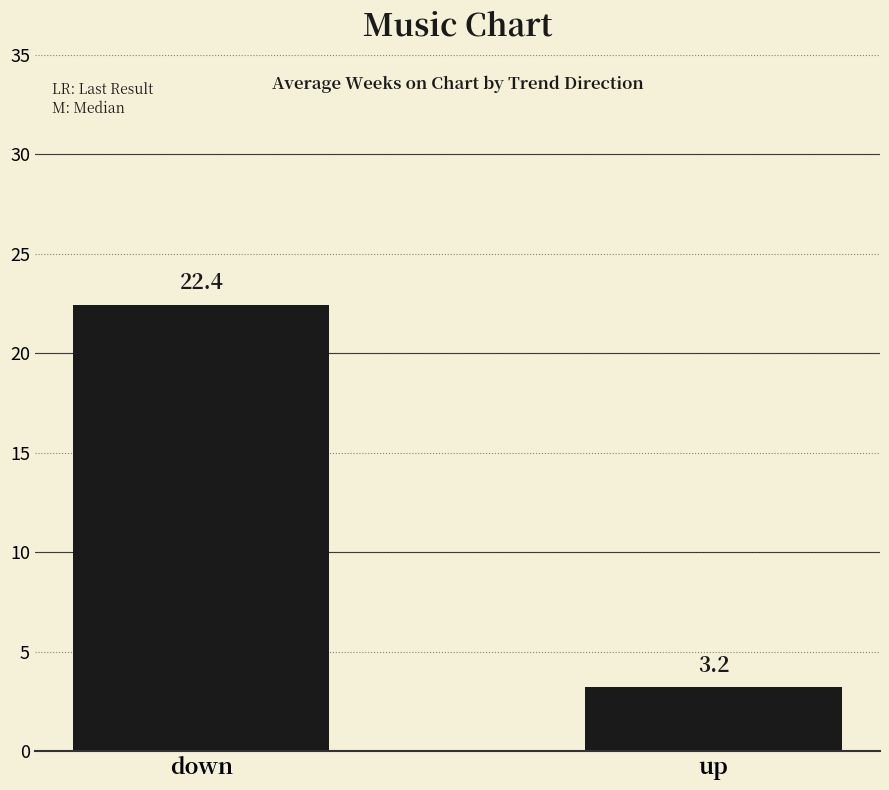

Rank the categories by value from lowest to highest.

up, down